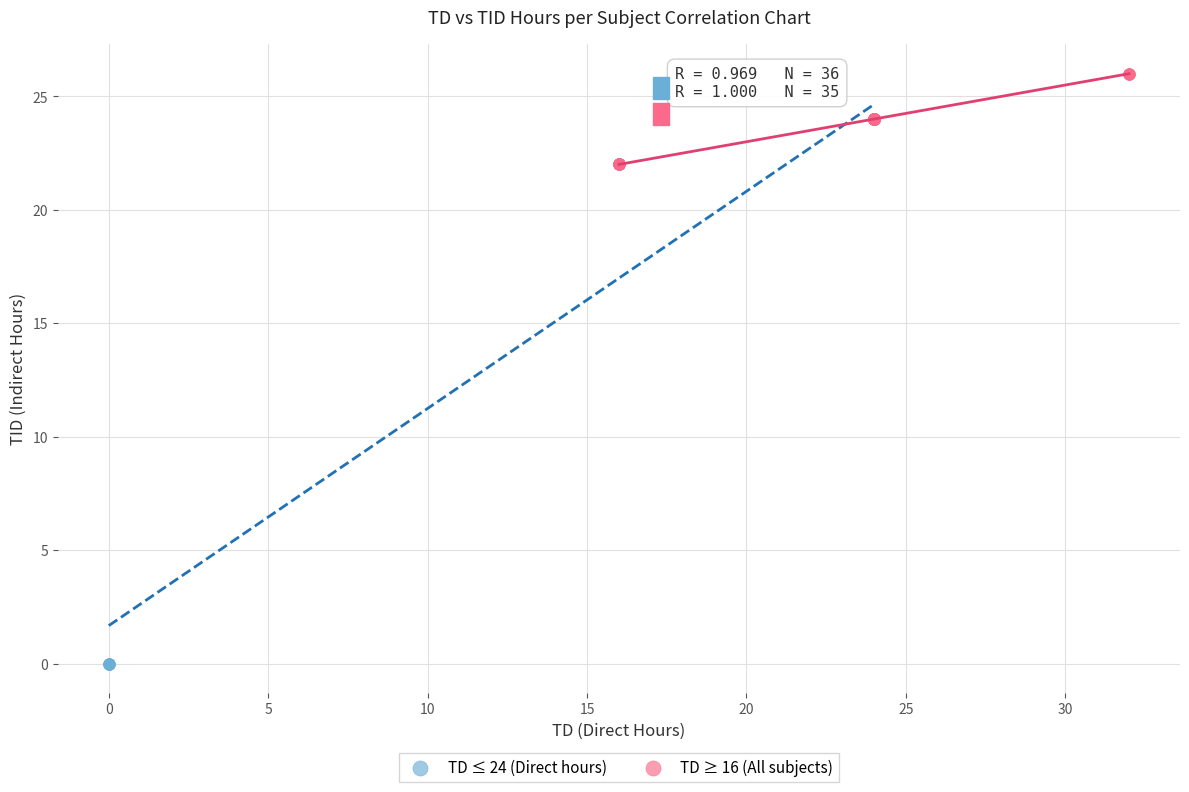

Which series has the widest spread of Y values?

TD ≤ 24 (Direct hours)